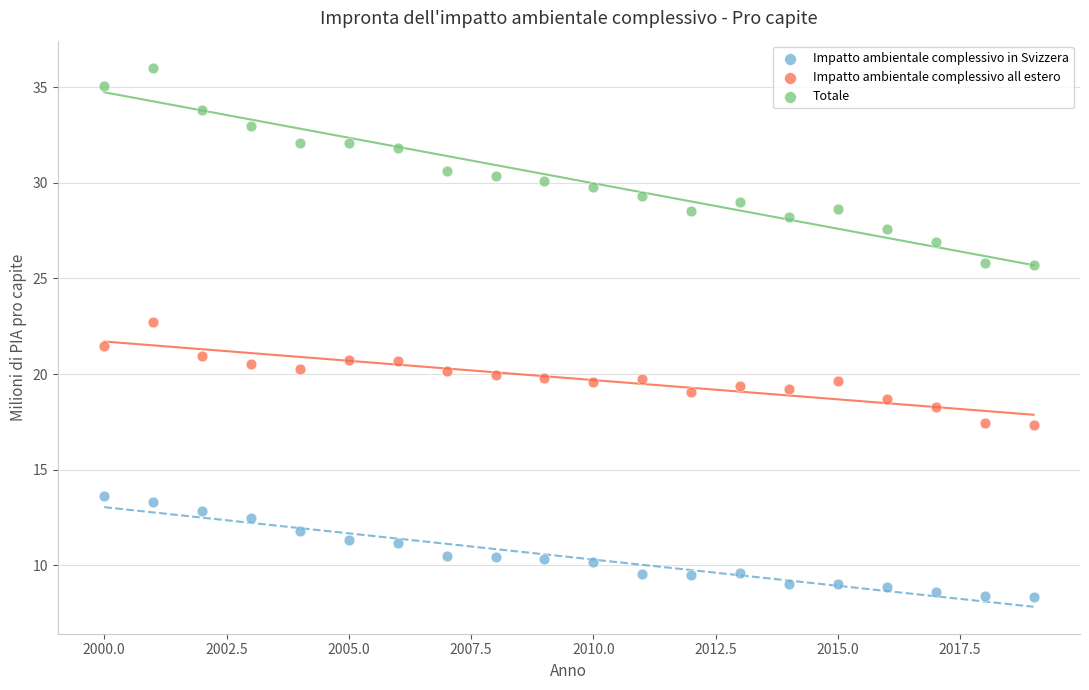

What are all the series names shown in the legend?

Impatto ambientale complessivo in Svizzera, Impatto ambientale complessivo all estero, Totale